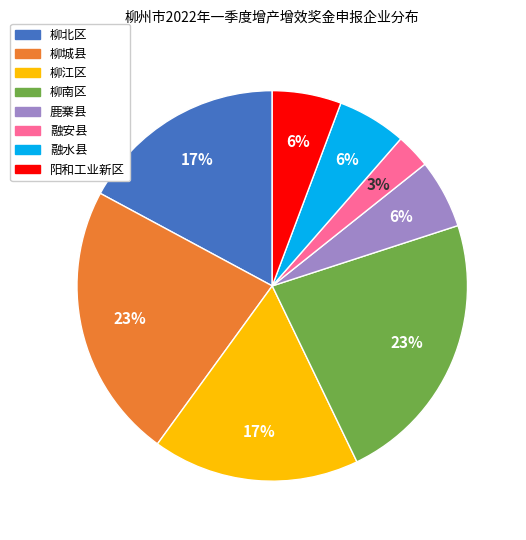

What is the smallest slice in the pie chart?

融安县